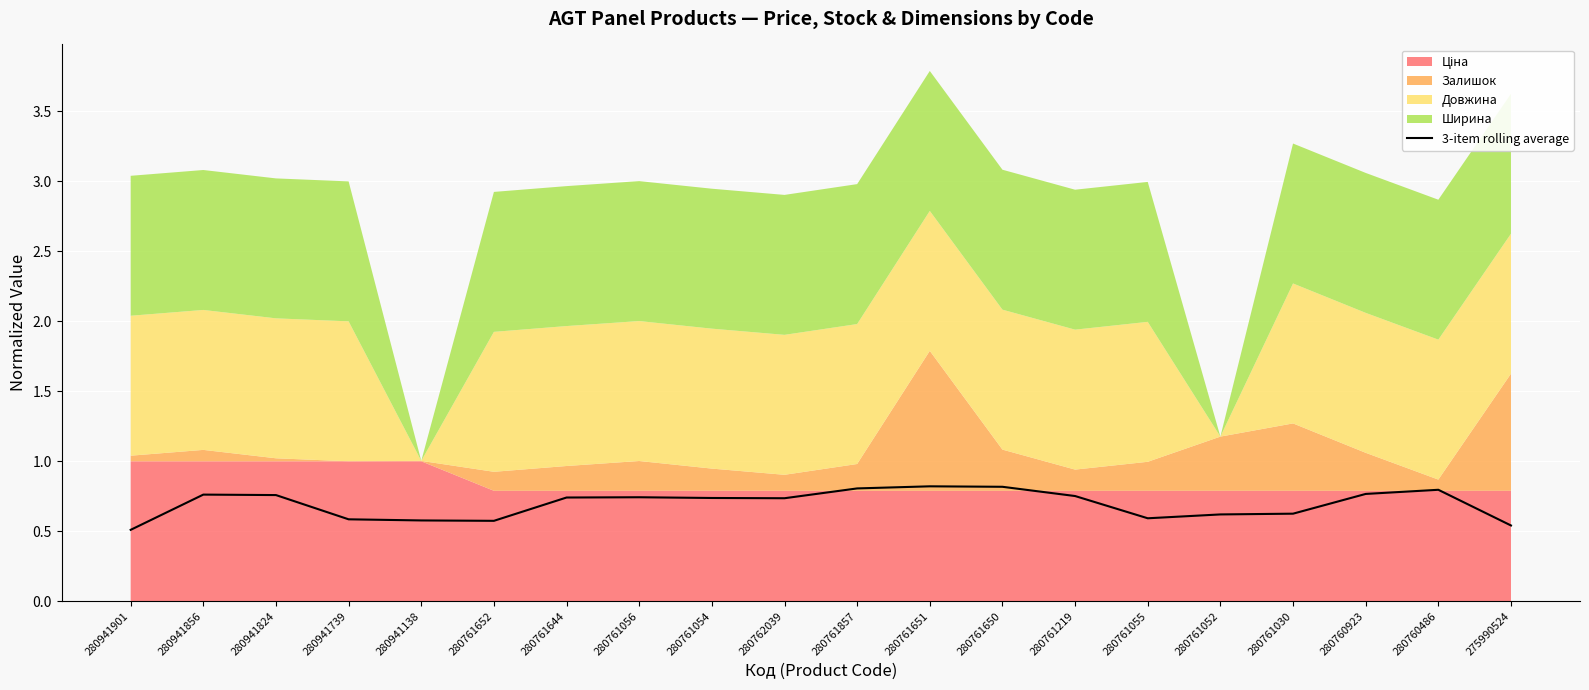

What position from the right is 280761644?

14